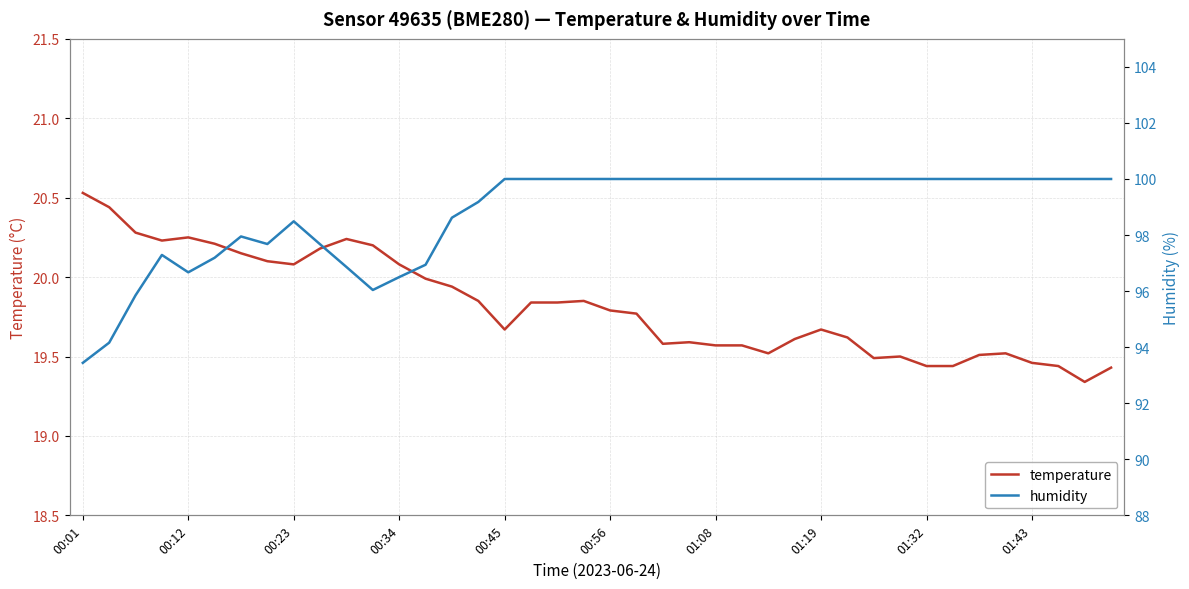

What is the lowest value of the humidity series?

93.4